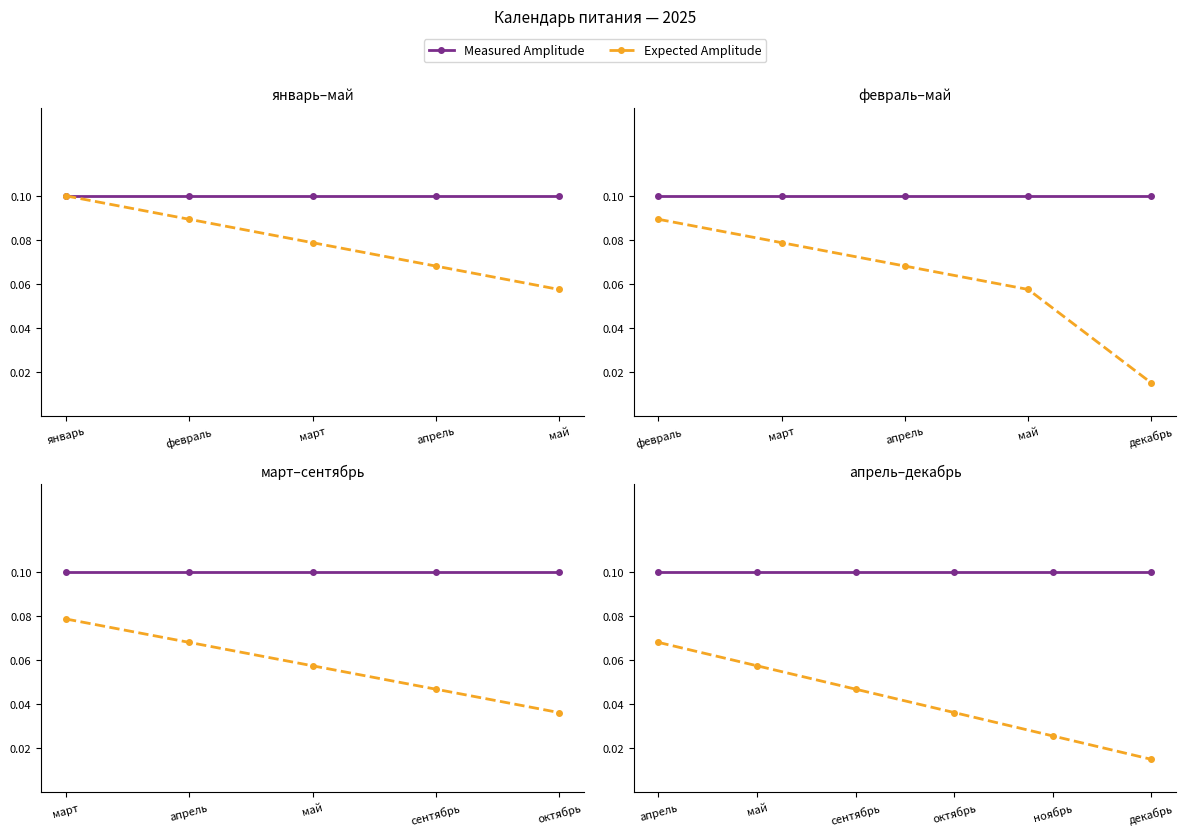

Does the chart have visible grid lines?

No